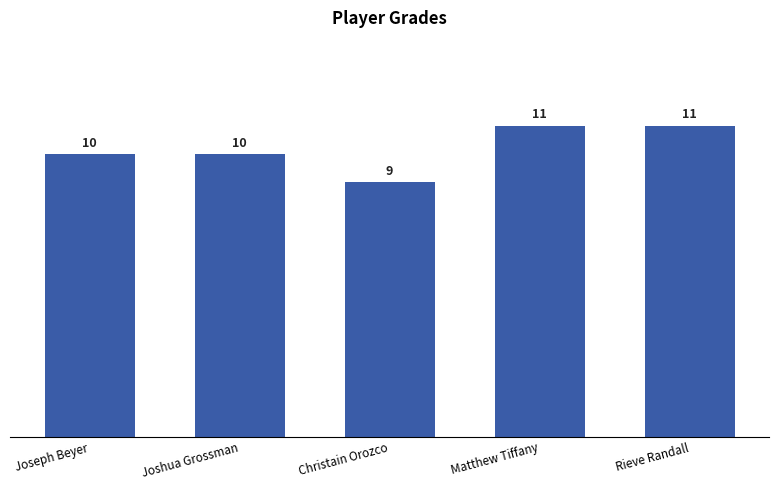

What is the approximate value at Joshua Grossman?

10